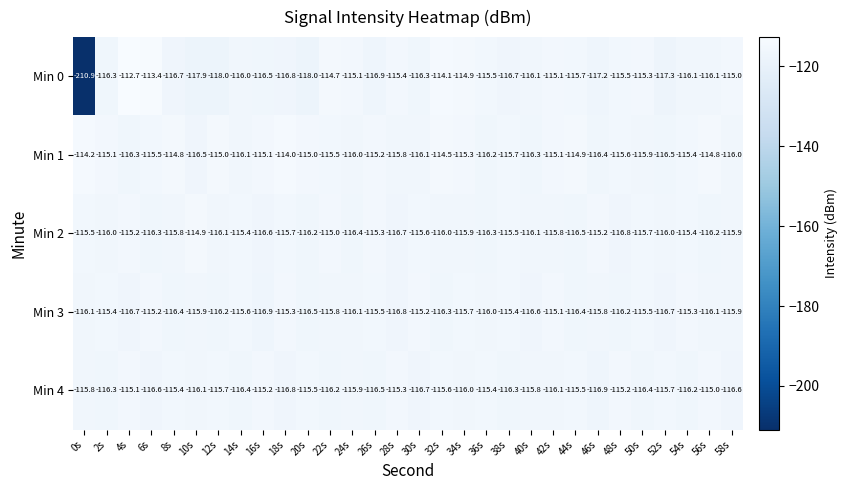

Which series has the largest range (max minus min)?

Min 0